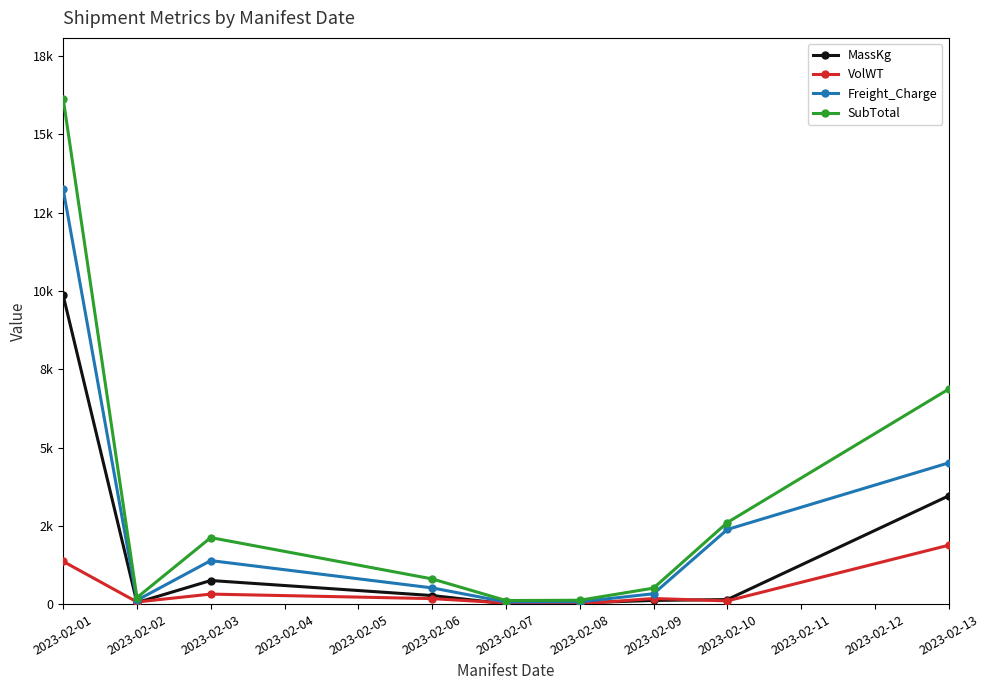

Where is Freight_Charge nearest to the value 6658?

2023-02-13